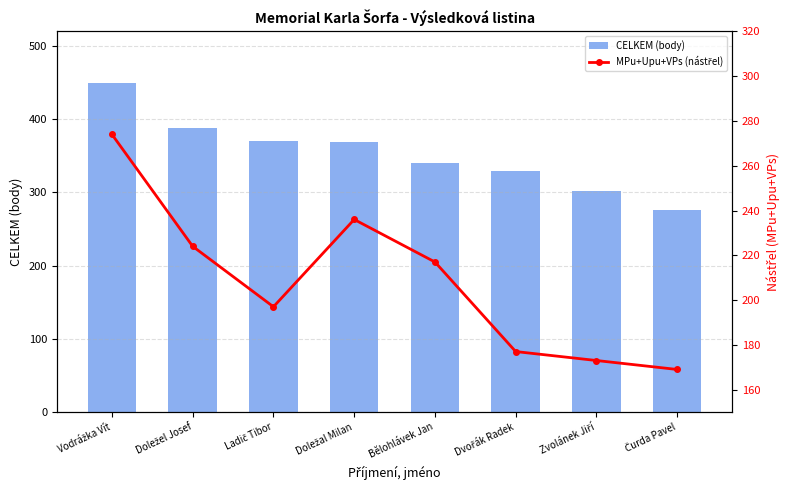

Which series has the largest range (max minus min)?

CELKEM (body)